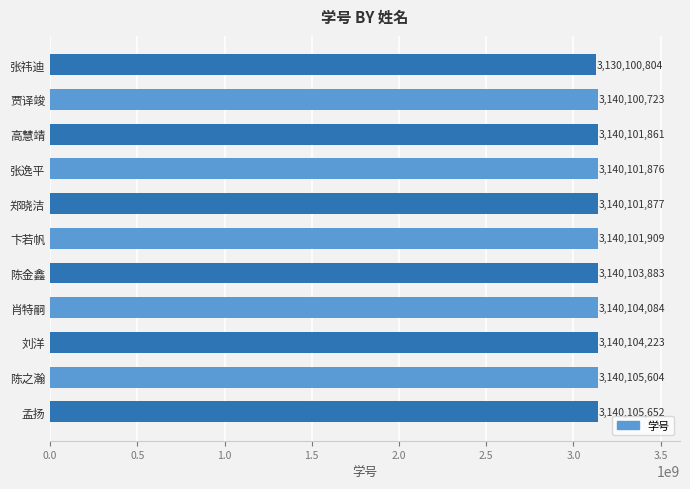

What position from the bottom is 贾译竣?

10